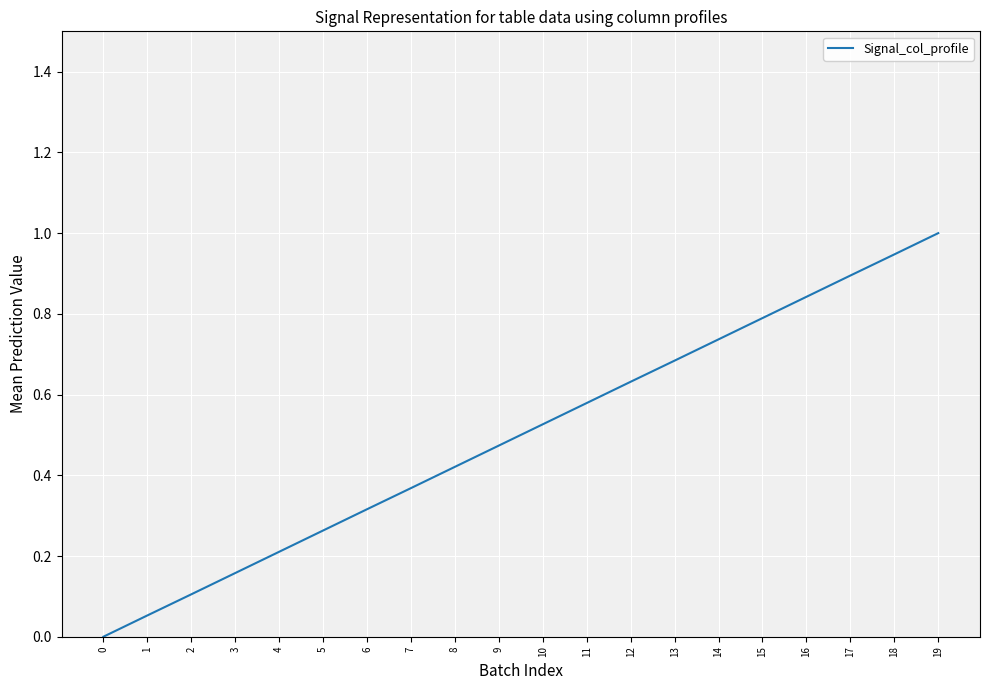

Is it true that the value at 15 is 0.8?

True